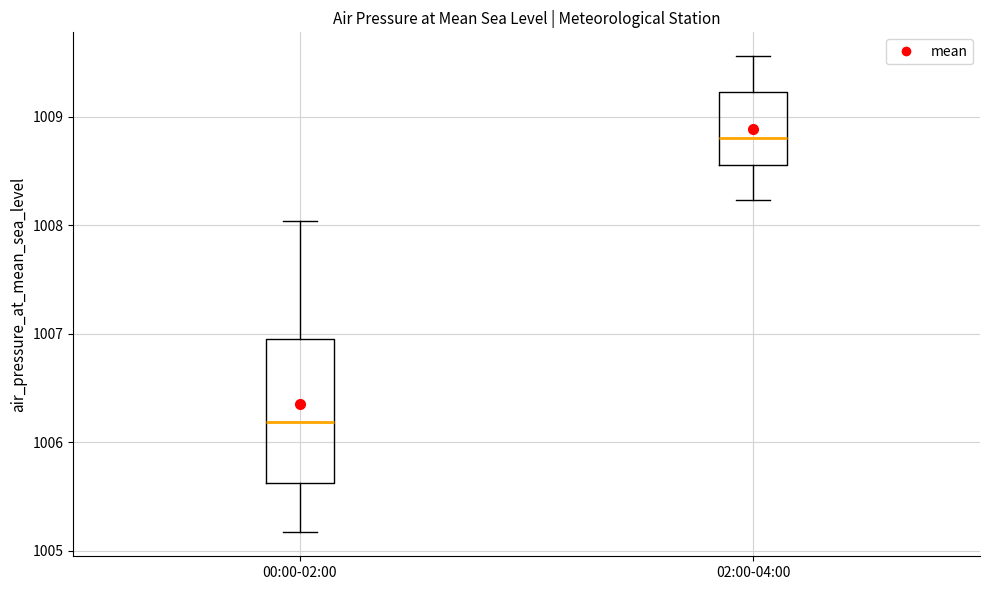

Reading left to right, read every box against the y-axis: the position of its median line, the range the box covers, and the ends of its whiskers. The values are not printed on the chart, so give them approximately, as read against the axis.

00:00-02:00: median 1006.2, box 1005.6 to 1007.0, whiskers 1005.2 to 1008.0
02:00-04:00: median 1008.8, box 1008.6 to 1009.2, whiskers 1008.2 to 1009.6